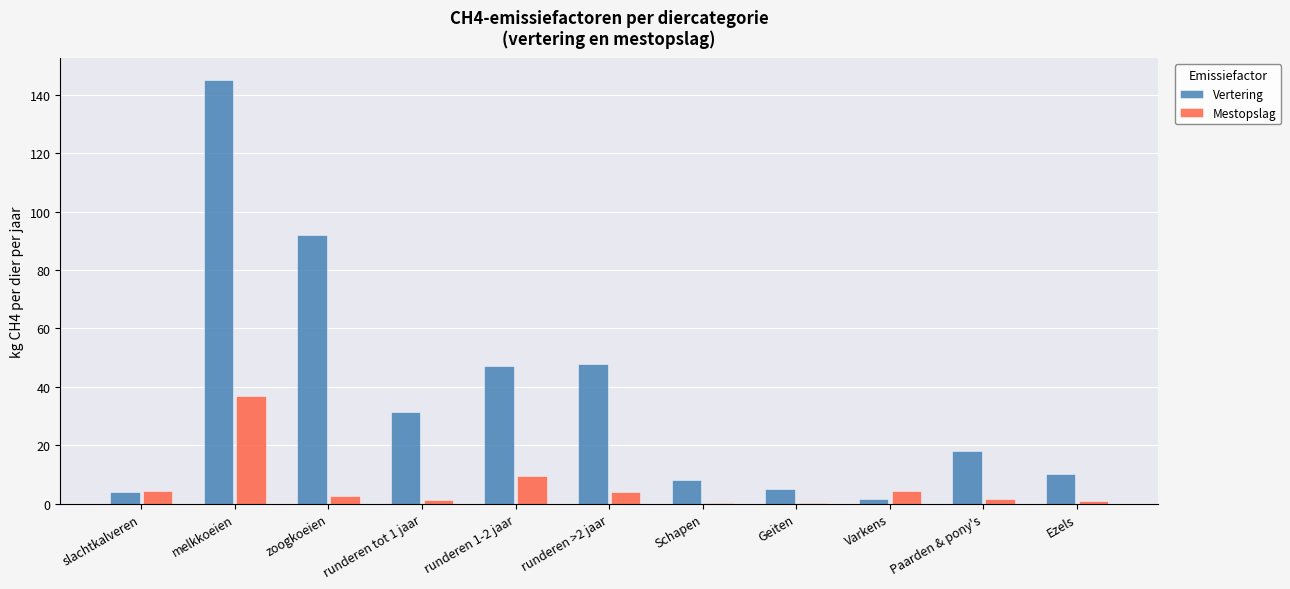

Which series changed the most between Varkens and Paarden & pony's?

Vertering